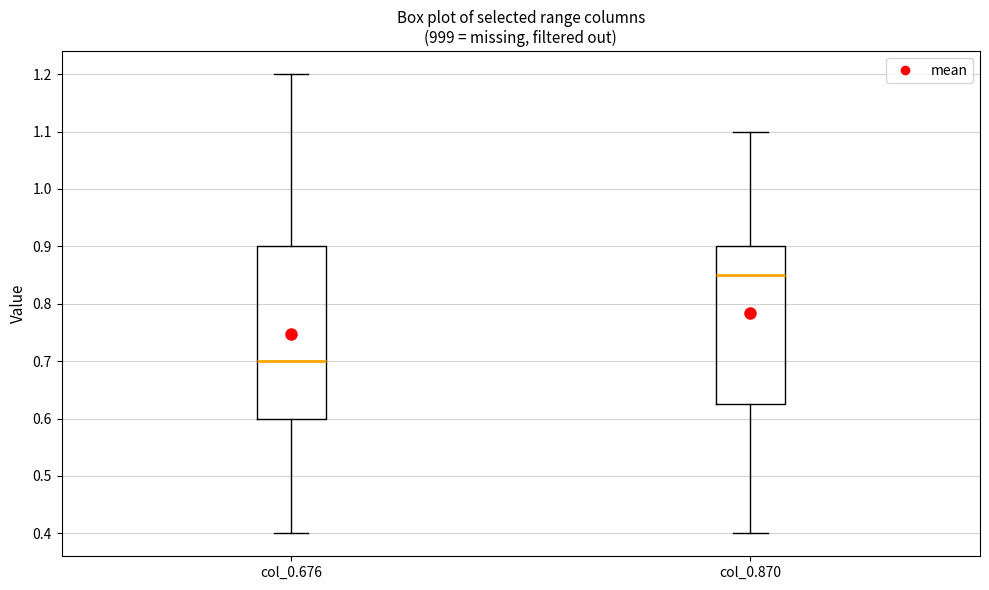

Where does the median line of the box for col_0.870 sit on the y-axis? The values are not printed on the chart, so give them approximately, as read against the axis.

0.85